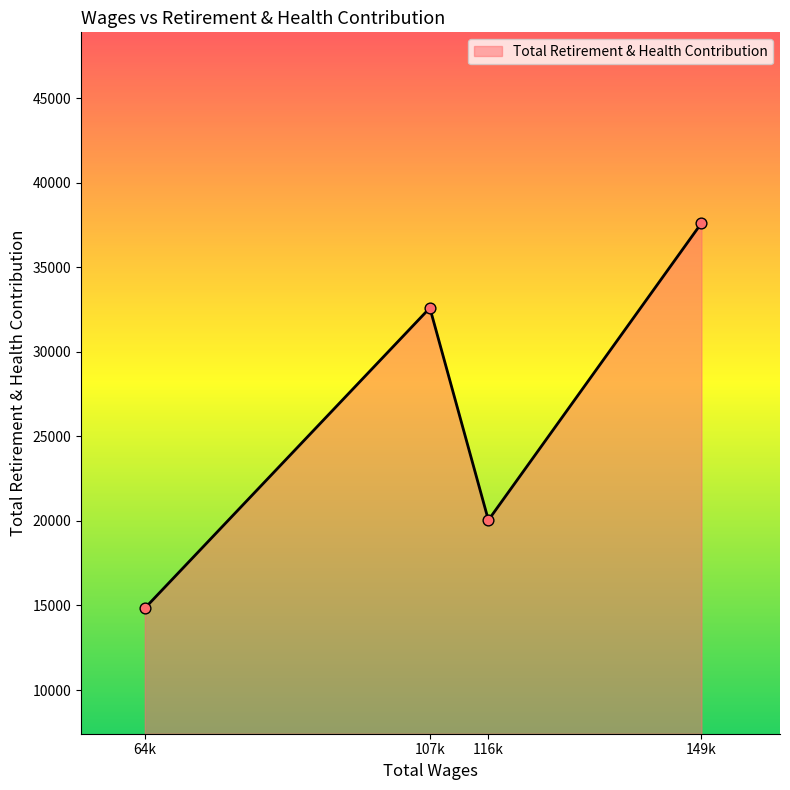

What is the change in value from 107k to 116k?

-12547